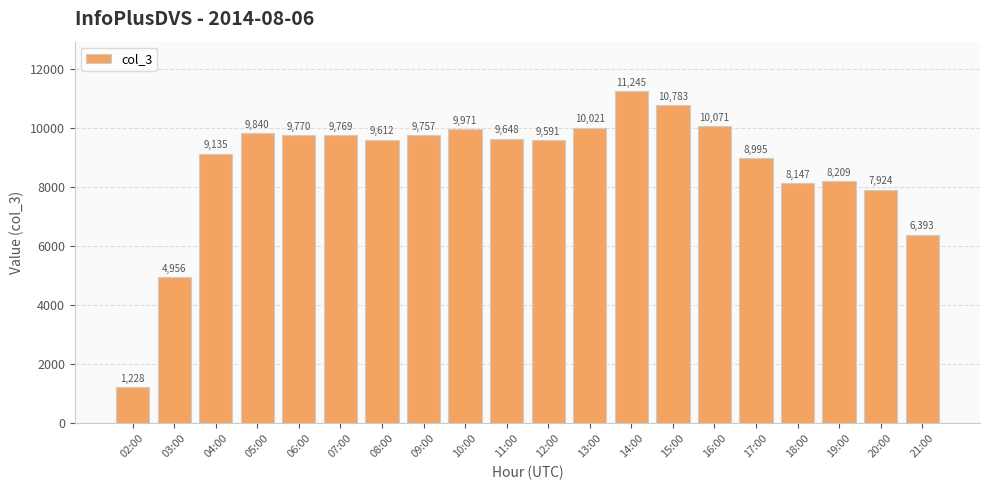

Which has a higher value, 06:00 or 19:00?

06:00